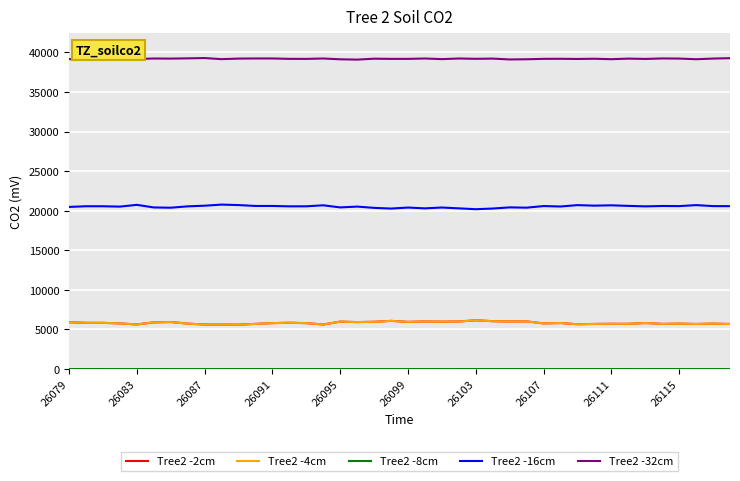

What is the sum of all Tree2 -2cm values?

233170